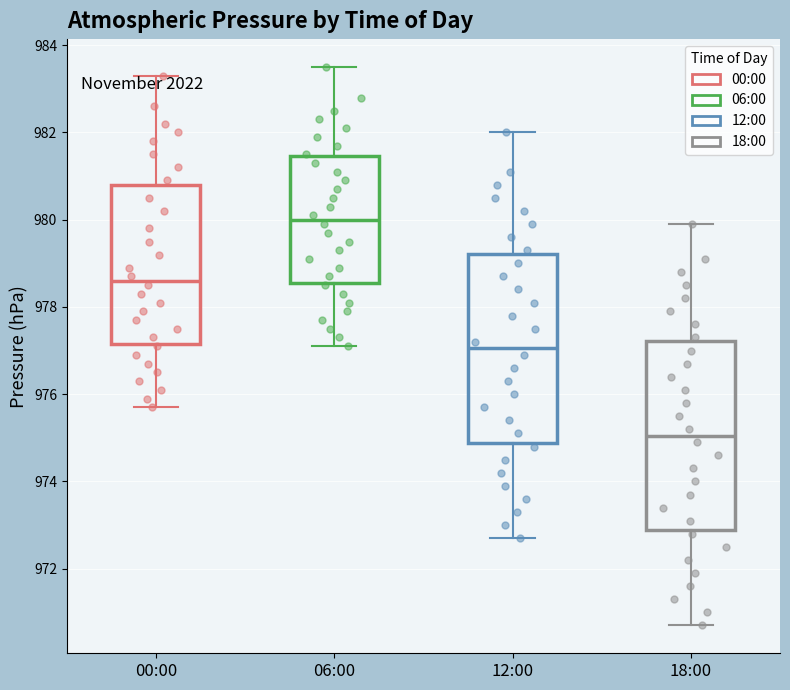

Reading left to right, transcribe this box plot: for each box, give where its median line is, the range the box spans, and where its two whiskers end, as read against the y-axis. The values are not printed on the chart, so give them approximately, as read against the axis.

00:00: median 978.6, box 977.2 to 980.8, whiskers 975.8 to 983.4
06:00: median 980.0, box 978.6 to 981.4, whiskers 977.2 to 983.6
12:00: median 977.0, box 974.8 to 979.2, whiskers 972.8 to 982.0
18:00: median 975.0, box 972.8 to 977.2, whiskers 970.8 to 980.0